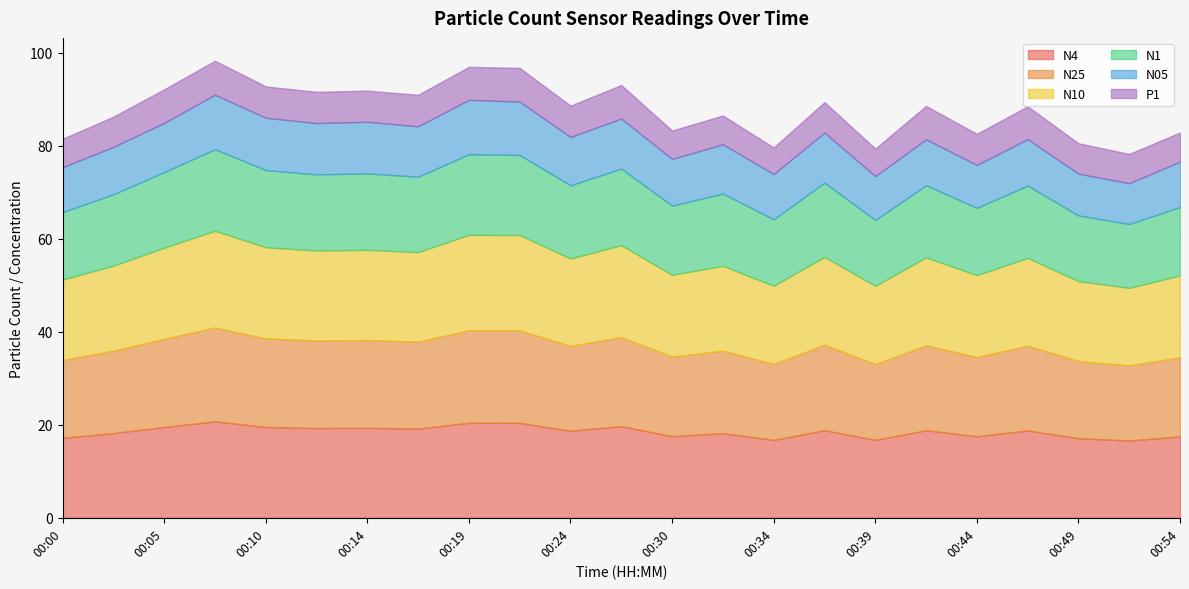

At 00:17, list the series in order from smallest to largest.

P1, N05, N1, N25, N4, N10